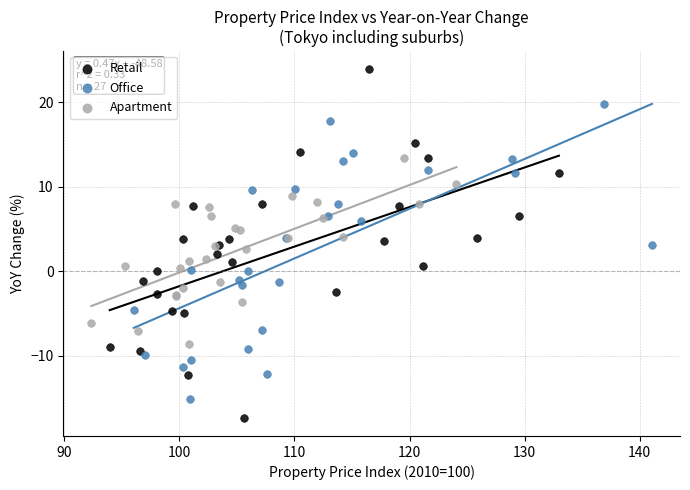

Which series contains the lowest Y value?

Retail